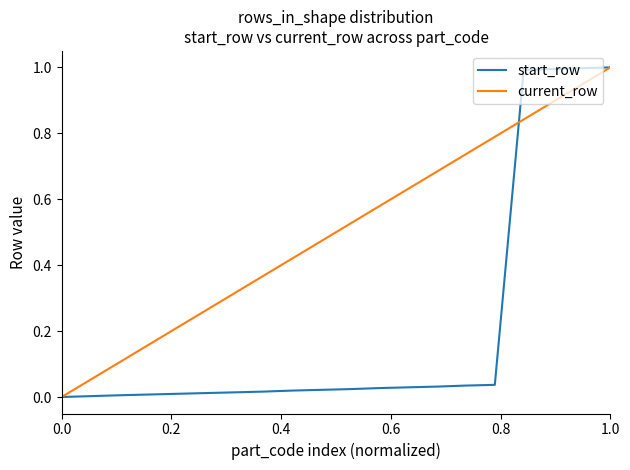

What is the maximum value shown in the chart?

1.0